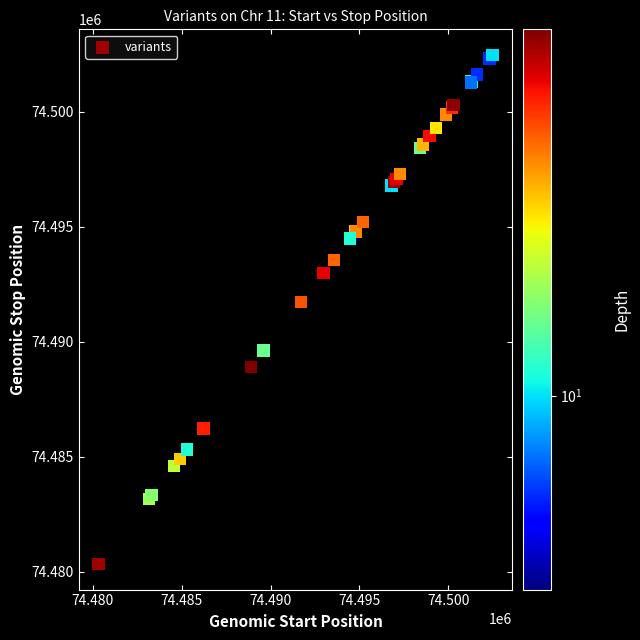

What Y value in the scatter plot is closest to 74491402?

74491723